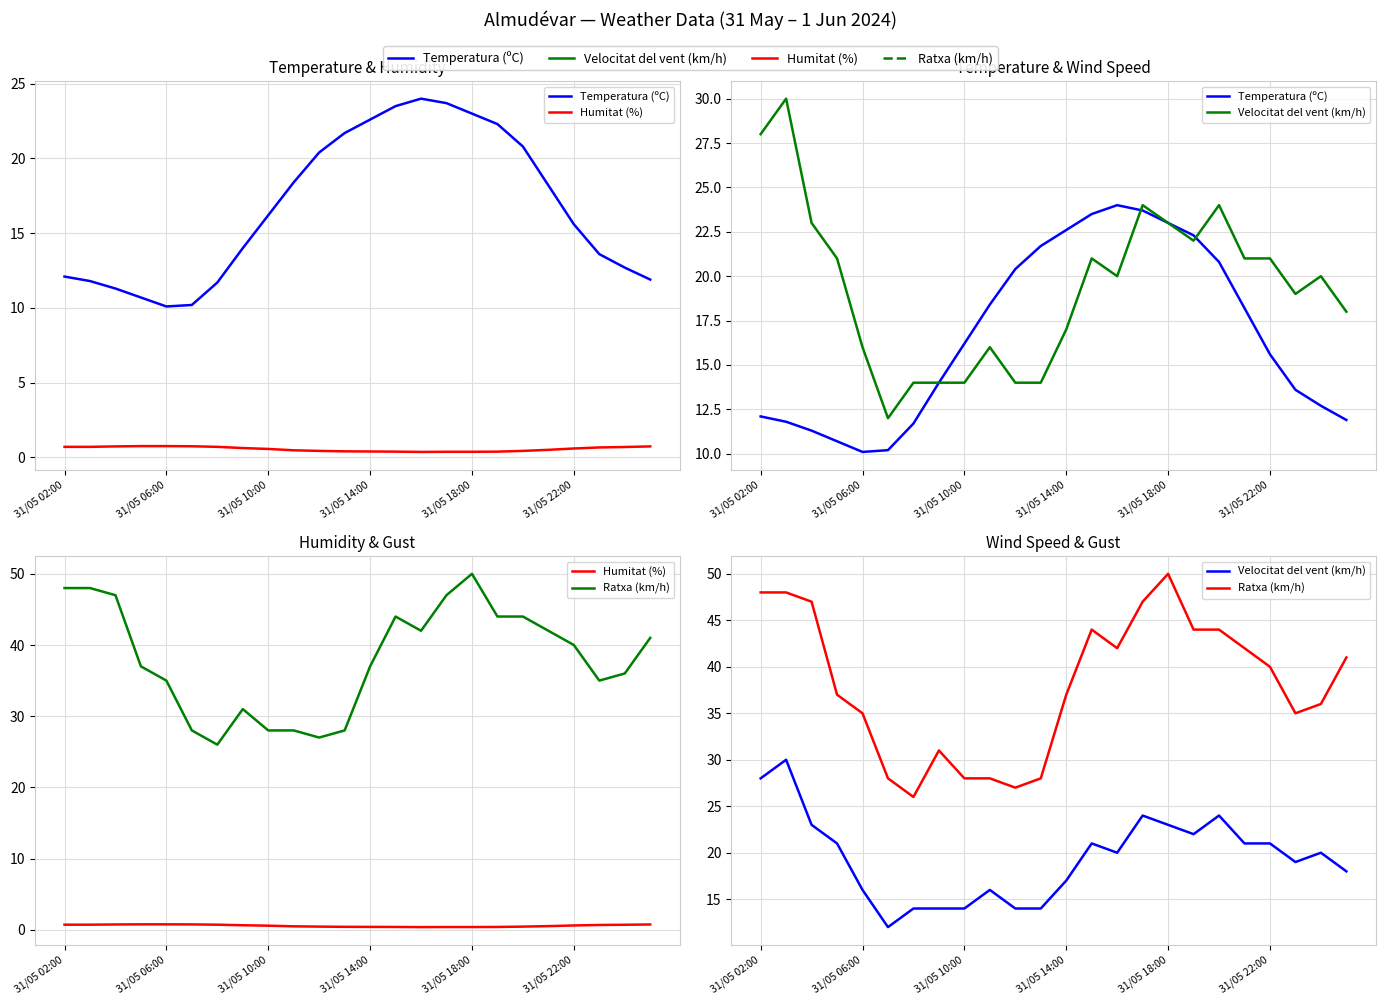

How many series are shown in this chart?

4